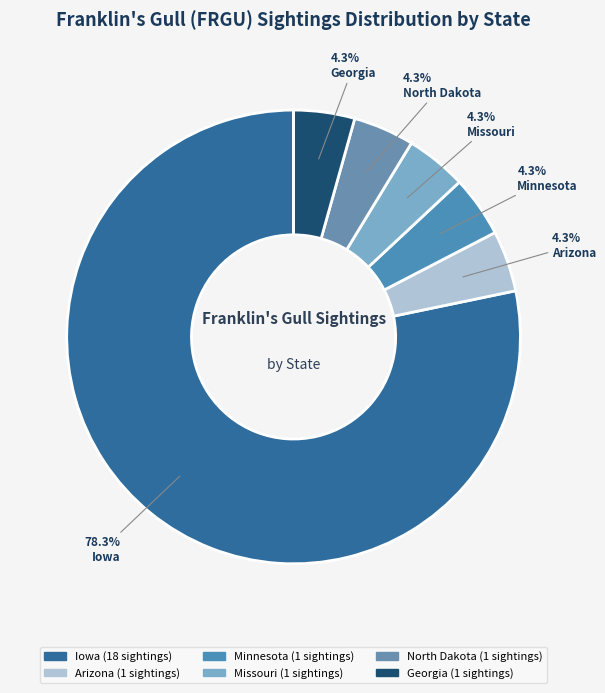

Which category accounts for the majority?

Iowa